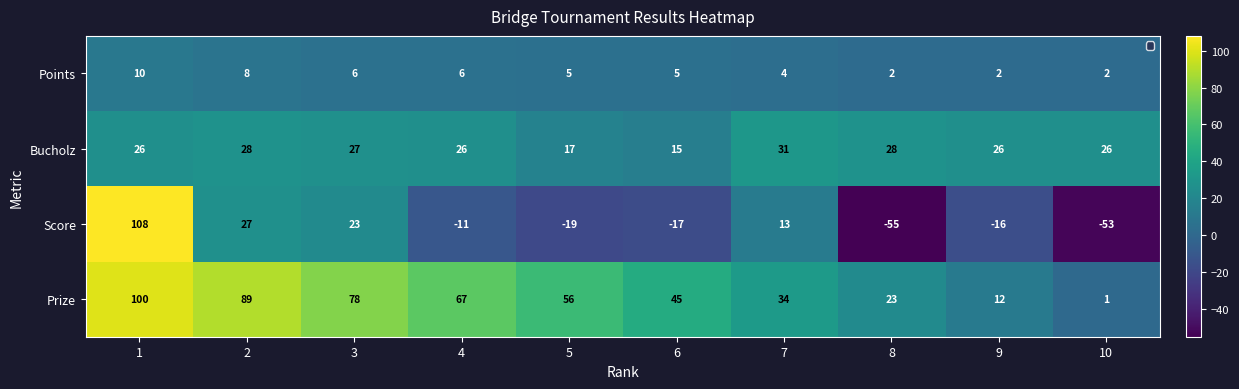

The Prize series shows 56 at 5. True or false?

True